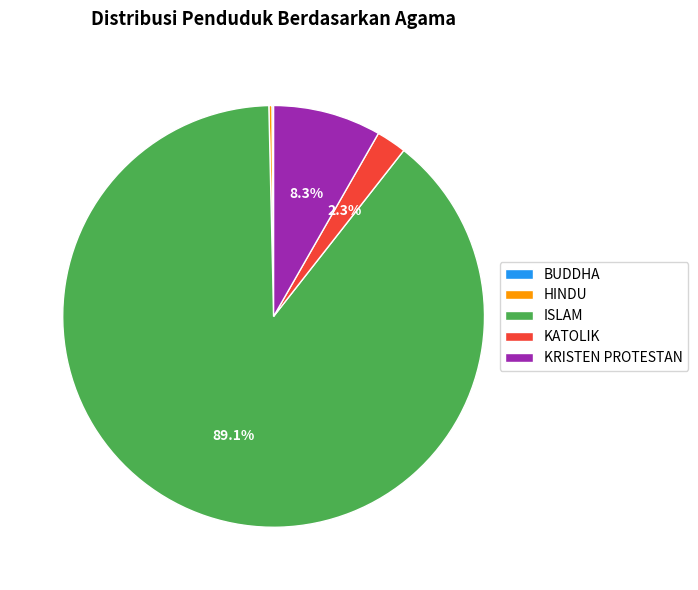

What is the ratio of the value at KATOLIK to the value at KRISTEN PROTESTAN?

0.3